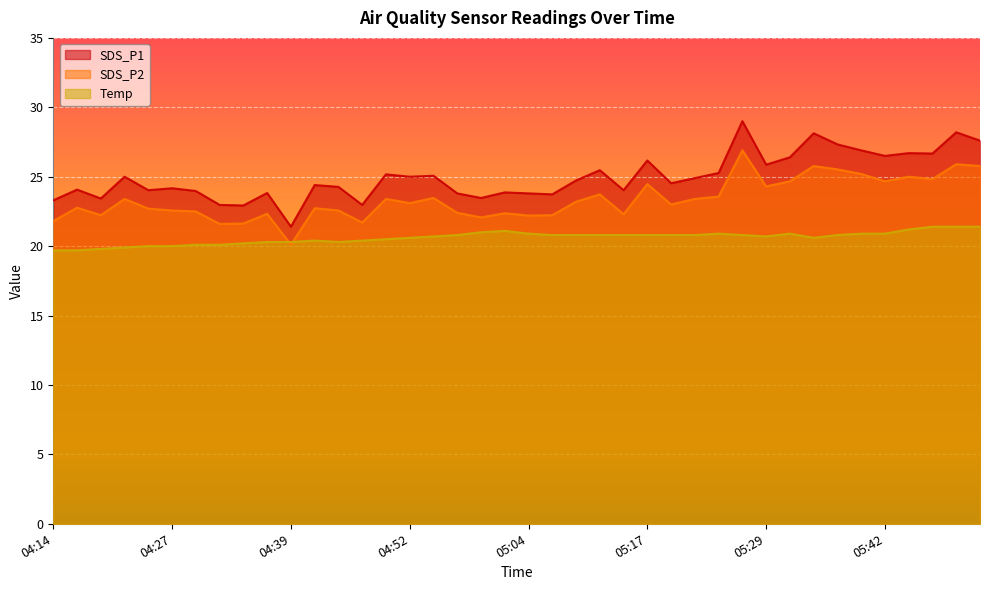

How many times do Temp and SDS_P2 cross each other?

2